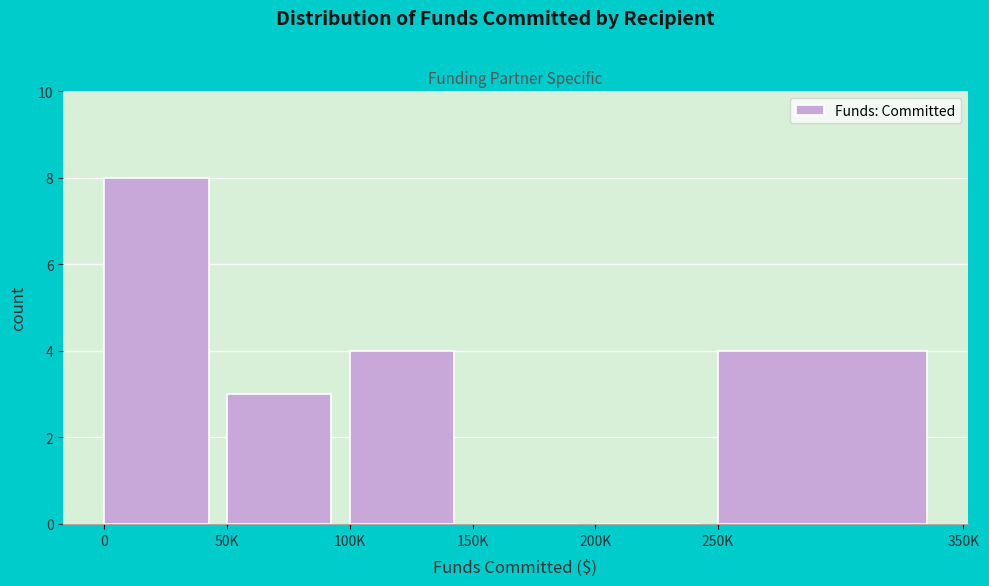

Is it true that the value at 200K is 0?

True